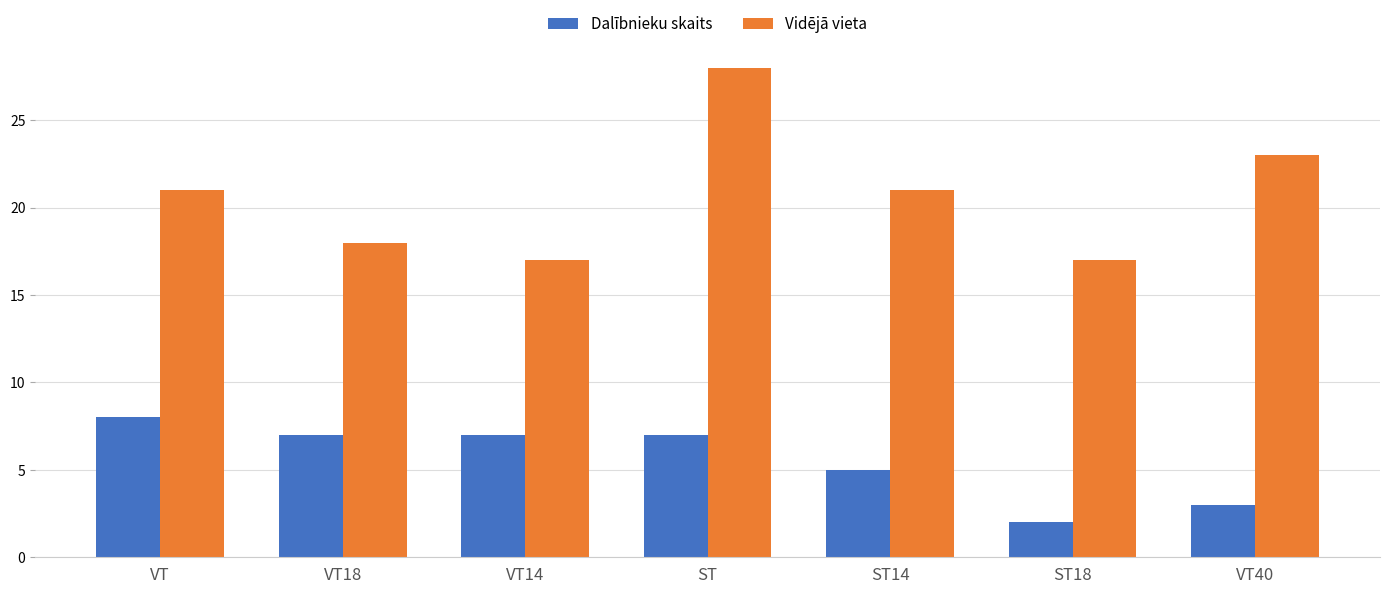

What is the smallest value displayed?

2